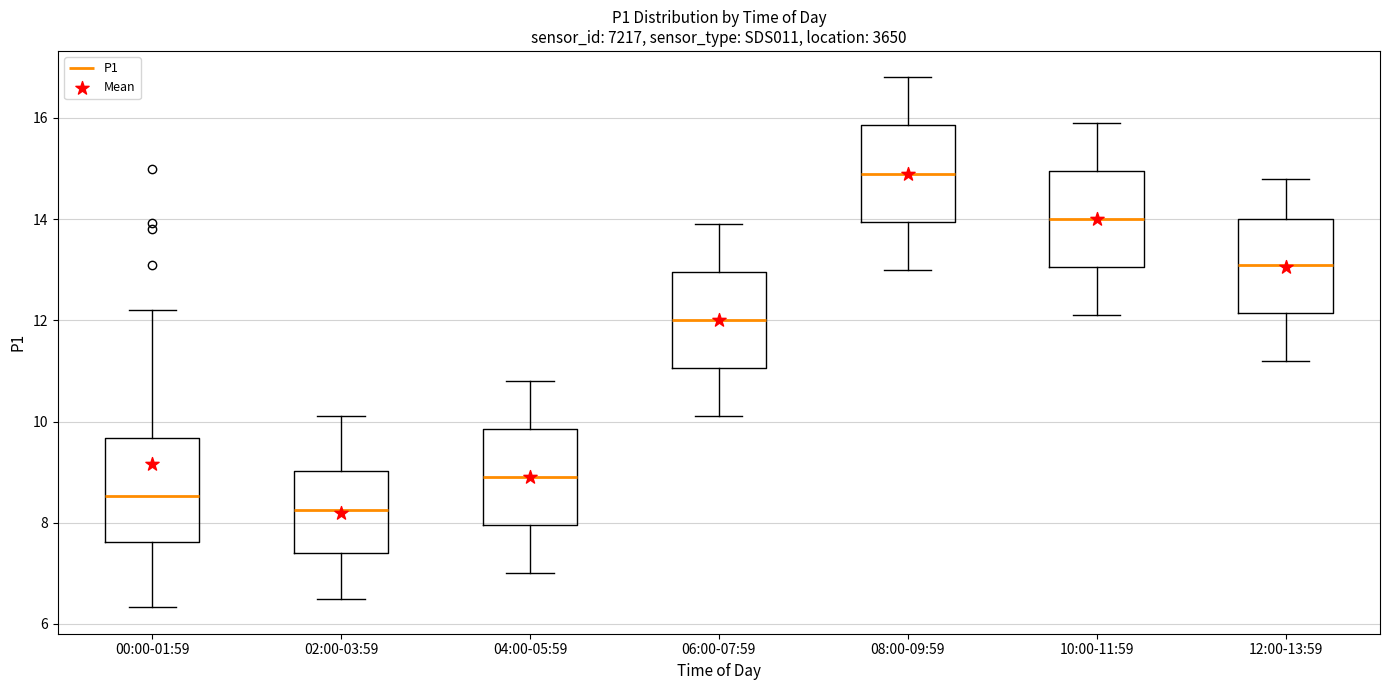

Reading left to right, transcribe this box plot: for each box, give where its median line is, the range the box spans, and where its two whiskers end, as read against the y-axis. The values are not printed on the chart, so give them approximately, as read against the axis.

00:00-01:59: median 8.6, box 7.6 to 9.6, whiskers 6.4 to 12.2
02:00-03:59: median 8.2, box 7.4 to 9.0, whiskers 6.6 to 10.2
04:00-05:59: median 9.0, box 8.0 to 9.8, whiskers 7.0 to 10.8
06:00-07:59: median 12.0, box 11.0 to 13.0, whiskers 10.2 to 14.0
08:00-09:59: median 15.0, box 14.0 to 15.8, whiskers 13.0 to 16.8
10:00-11:59: median 14.0, box 13.0 to 15.0, whiskers 12.2 to 16.0
12:00-13:59: median 13.2, box 12.2 to 14.0, whiskers 11.2 to 14.8